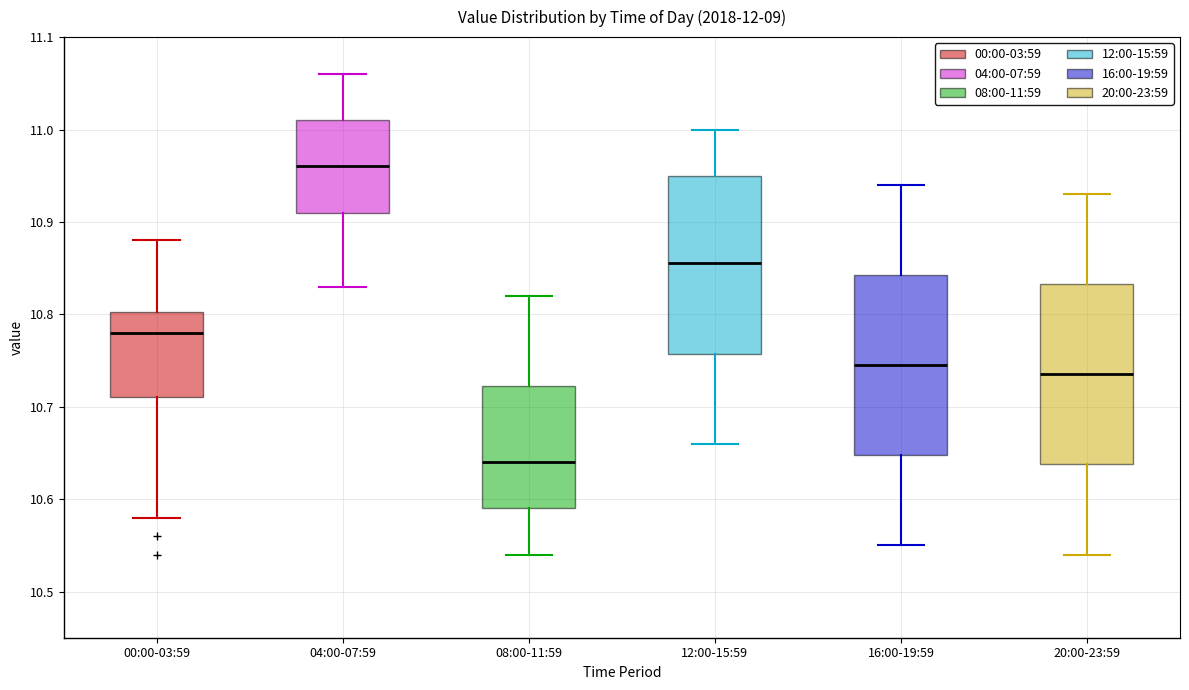

Where is the upper edge of the box for 08:00-11:59 on the y-axis? The values are not printed on the chart, so give them approximately, as read against the axis.

10.72